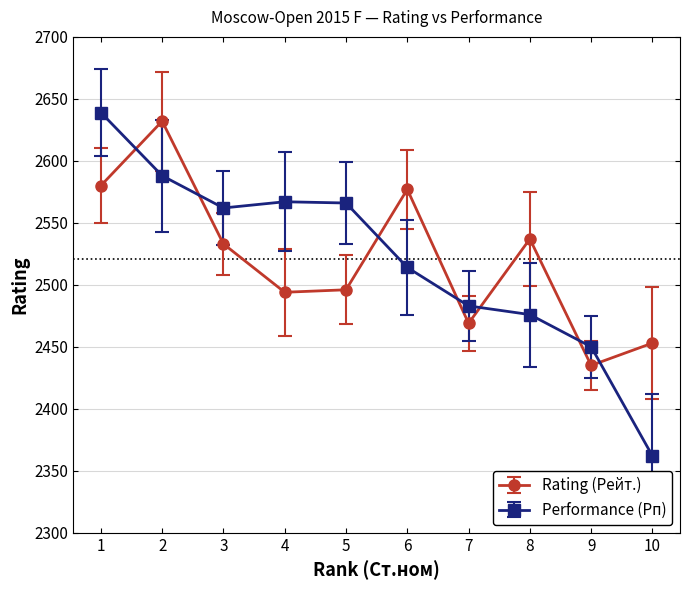

Which series has the largest range (max minus min)?

Performance (Рп)